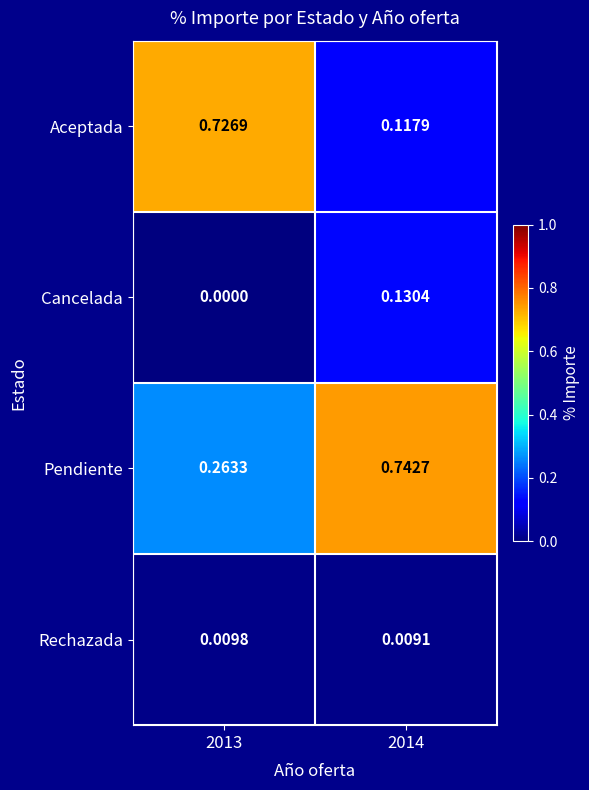

Between 2013 and 2014, which series saw the biggest shift?

Aceptada